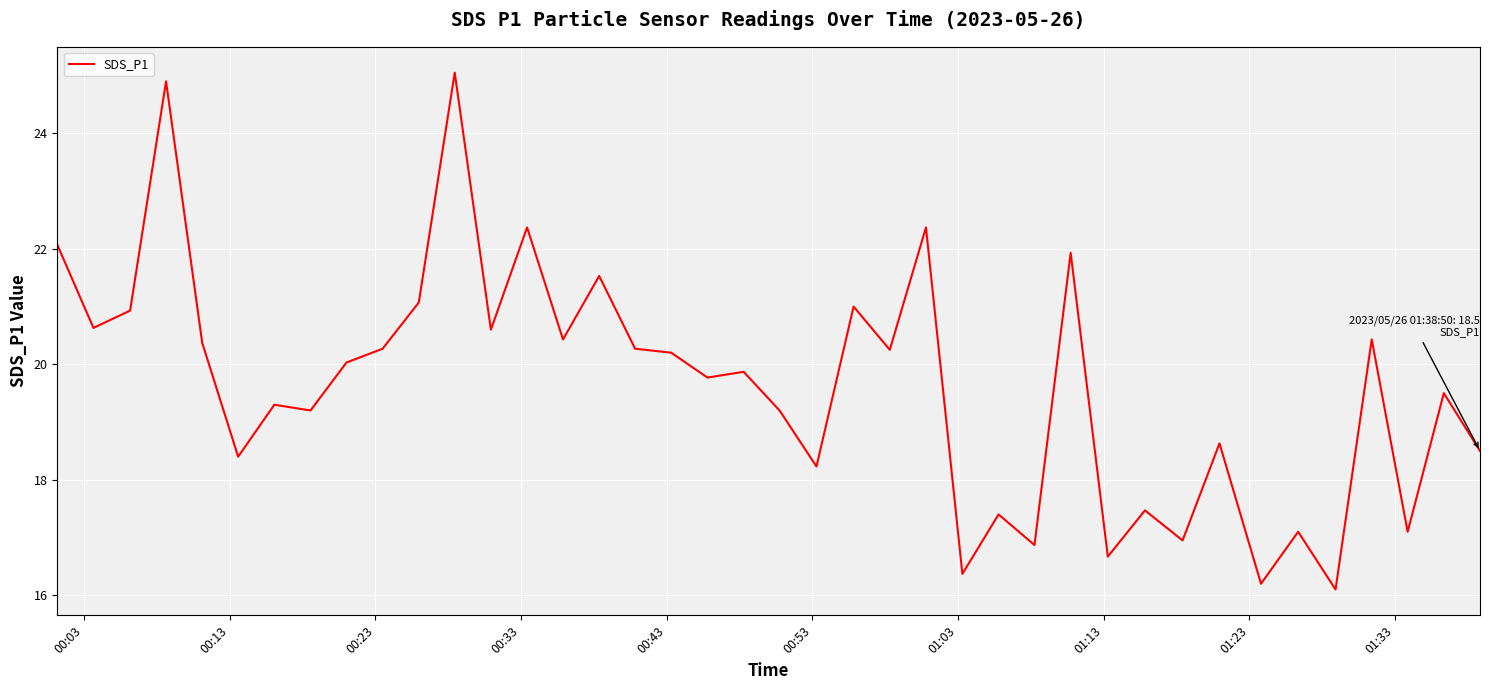

What is the maximum value shown in the chart?

25.1